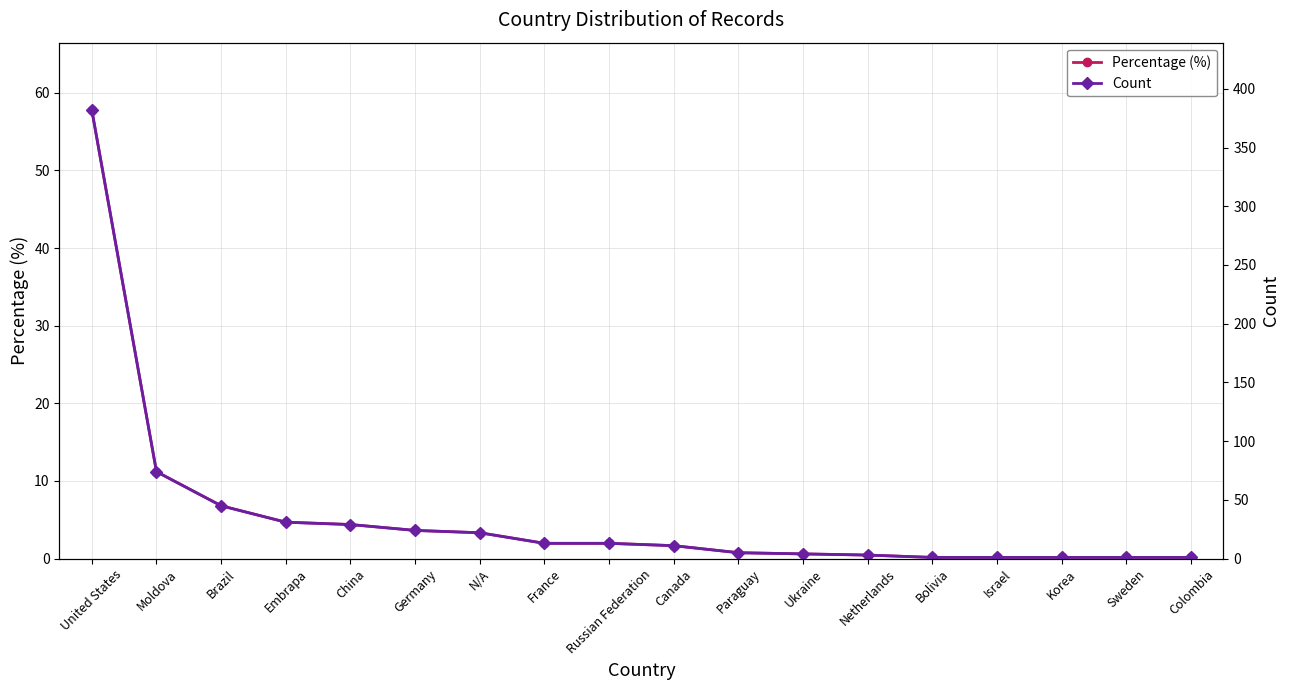

Reading left to right, extract all data points from this chart.

Percentage (%): United States=57.8	Moldova=11.2	Brazil=6.8	Embrapa=4.7	China=4.4	Germany=3.6	N/A=3.3	France=2.0	Russian Federation=2.0	Canada=1.7	Paraguay=0.8	Ukraine=0.6	Netherlands=0.5	Bolivia=0.2	Israel=0.2	Korea=0.2	Sweden=0.2	Colombia=0.2
Count: United States=382.0	Moldova=74.0	Brazil=45.0	Embrapa=31.0	China=29.0	Germany=24.0	N/A=22.0	France=13.0	Russian Federation=13.0	Canada=11.0	Paraguay=5.0	Ukraine=4.0	Netherlands=3.0	Bolivia=1.0	Israel=1.0	Korea=1.0	Sweden=1.0	Colombia=1.0